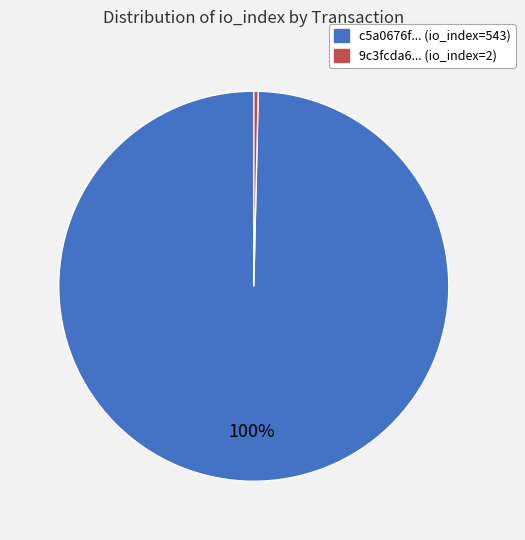

To the nearest percent, what is the average slice percentage?

50%